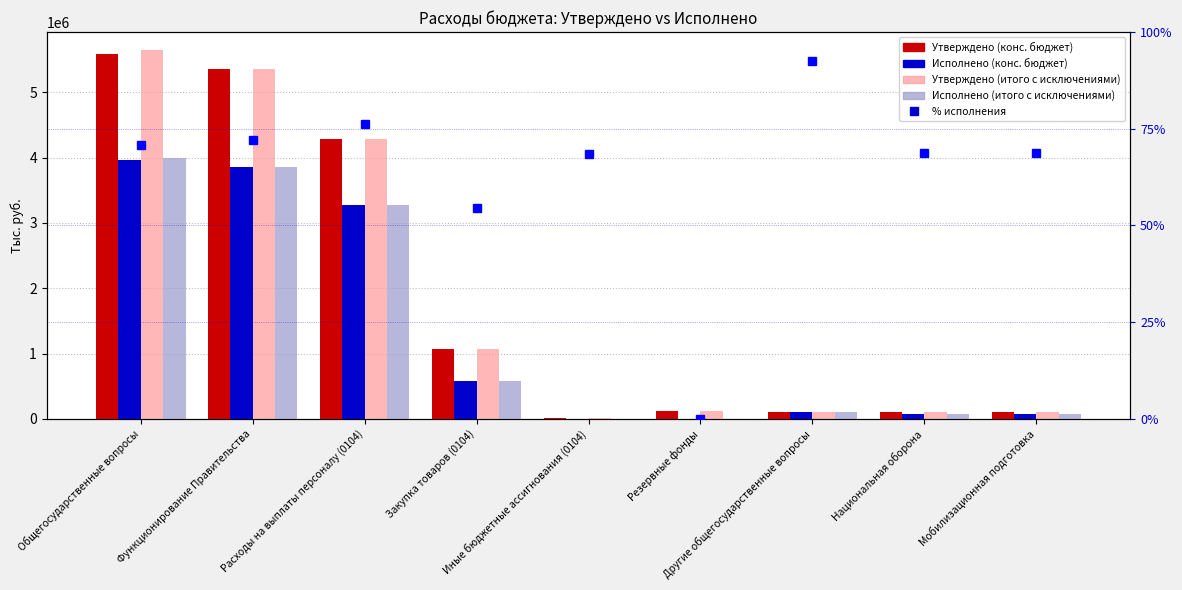

The Утверждено (итого с исключениями) series shows 9789.4 at Иные бюджетные ассигнования (0104). True or false?

False